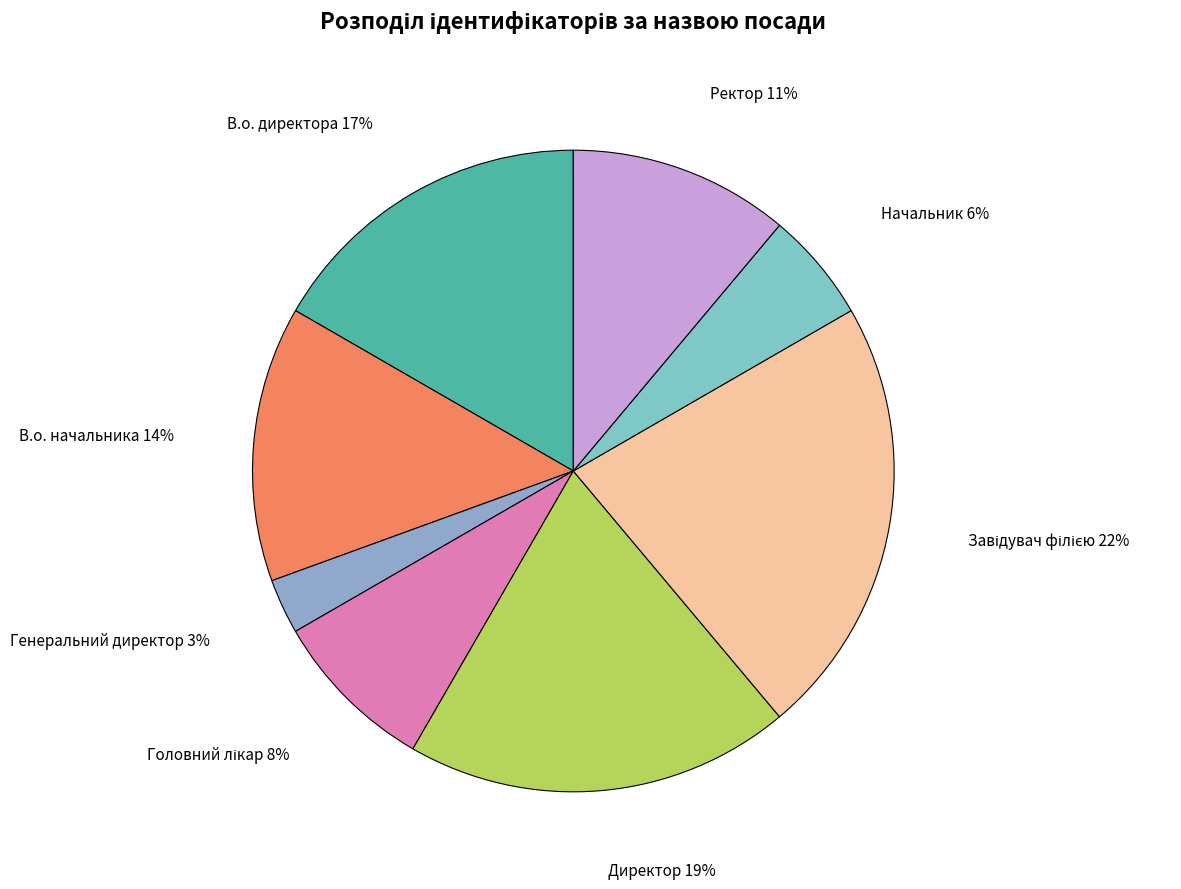

To the nearest percent, what is the difference between the largest and smallest slice percentages?

19%